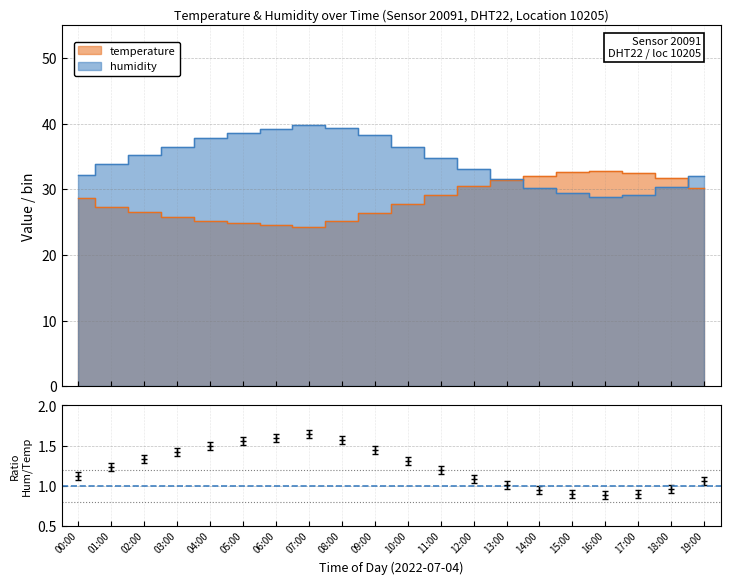

Where does the humidity series first go above 34?

02:00